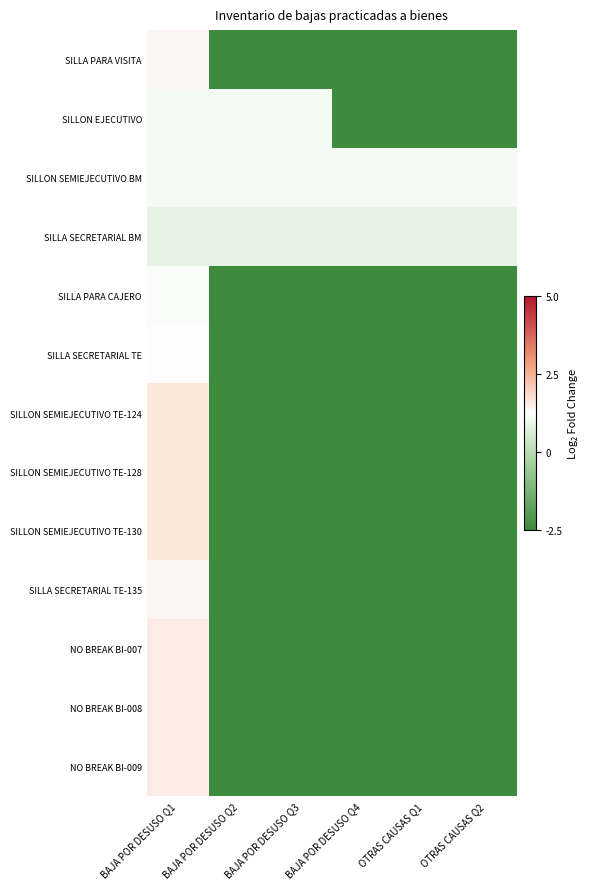

Reading left to right, list all the values displayed in this chart.

SILLA PARA VISITA: BAJA POR DESUSO Q1=1.4	BAJA POR DESUSO Q2=-2.5	BAJA POR DESUSO Q3=-2.5	BAJA POR DESUSO Q4=-2.5	OTRAS CAUSAS Q1=-2.5	OTRAS CAUSAS Q2=-2.5
SILLON EJECUTIVO: BAJA POR DESUSO Q1=1.1	BAJA POR DESUSO Q2=1.1	BAJA POR DESUSO Q3=1.1	BAJA POR DESUSO Q4=-2.5	OTRAS CAUSAS Q1=-2.5	OTRAS CAUSAS Q2=-2.5
SILLON SEMIEJECUTIVO BM: BAJA POR DESUSO Q1=1.1	BAJA POR DESUSO Q2=1.1	BAJA POR DESUSO Q3=1.1	BAJA POR DESUSO Q4=1.1	OTRAS CAUSAS Q1=1.1	OTRAS CAUSAS Q2=1.1
SILLA SECRETARIAL BM: BAJA POR DESUSO Q1=0.8	BAJA POR DESUSO Q2=0.8	BAJA POR DESUSO Q3=0.8	BAJA POR DESUSO Q4=0.8	OTRAS CAUSAS Q1=0.8	OTRAS CAUSAS Q2=0.8
SILLA PARA CAJERO: BAJA POR DESUSO Q1=1.1	BAJA POR DESUSO Q2=-2.5	BAJA POR DESUSO Q3=-2.5	BAJA POR DESUSO Q4=-2.5	OTRAS CAUSAS Q1=-2.5	OTRAS CAUSAS Q2=-2.5
SILLA SECRETARIAL TE: BAJA POR DESUSO Q1=1.2	BAJA POR DESUSO Q2=-2.5	BAJA POR DESUSO Q3=-2.5	BAJA POR DESUSO Q4=-2.5	OTRAS CAUSAS Q1=-2.5	OTRAS CAUSAS Q2=-2.5
SILLON SEMIEJECUTIVO TE-124: BAJA POR DESUSO Q1=1.6	BAJA POR DESUSO Q2=-2.5	BAJA POR DESUSO Q3=-2.5	BAJA POR DESUSO Q4=-2.5	OTRAS CAUSAS Q1=-2.5	OTRAS CAUSAS Q2=-2.5
SILLON SEMIEJECUTIVO TE-128: BAJA POR DESUSO Q1=1.6	BAJA POR DESUSO Q2=-2.5	BAJA POR DESUSO Q3=-2.5	BAJA POR DESUSO Q4=-2.5	OTRAS CAUSAS Q1=-2.5	OTRAS CAUSAS Q2=-2.5
SILLON SEMIEJECUTIVO TE-130: BAJA POR DESUSO Q1=1.6	BAJA POR DESUSO Q2=-2.5	BAJA POR DESUSO Q3=-2.5	BAJA POR DESUSO Q4=-2.5	OTRAS CAUSAS Q1=-2.5	OTRAS CAUSAS Q2=-2.5
SILLA SECRETARIAL TE-135: BAJA POR DESUSO Q1=1.4	BAJA POR DESUSO Q2=-2.5	BAJA POR DESUSO Q3=-2.5	BAJA POR DESUSO Q4=-2.5	OTRAS CAUSAS Q1=-2.5	OTRAS CAUSAS Q2=-2.5
NO BREAK BI-007: BAJA POR DESUSO Q1=1.6	BAJA POR DESUSO Q2=-2.5	BAJA POR DESUSO Q3=-2.5	BAJA POR DESUSO Q4=-2.5	OTRAS CAUSAS Q1=-2.5	OTRAS CAUSAS Q2=-2.5
NO BREAK BI-008: BAJA POR DESUSO Q1=1.6	BAJA POR DESUSO Q2=-2.5	BAJA POR DESUSO Q3=-2.5	BAJA POR DESUSO Q4=-2.5	OTRAS CAUSAS Q1=-2.5	OTRAS CAUSAS Q2=-2.5
NO BREAK BI-009: BAJA POR DESUSO Q1=1.6	BAJA POR DESUSO Q2=-2.5	BAJA POR DESUSO Q3=-2.5	BAJA POR DESUSO Q4=-2.5	OTRAS CAUSAS Q1=-2.5	OTRAS CAUSAS Q2=-2.5